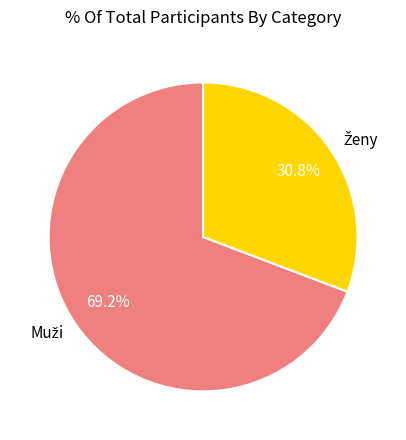

To the nearest percent, what is the difference between the largest and smallest slice percentages?

38%